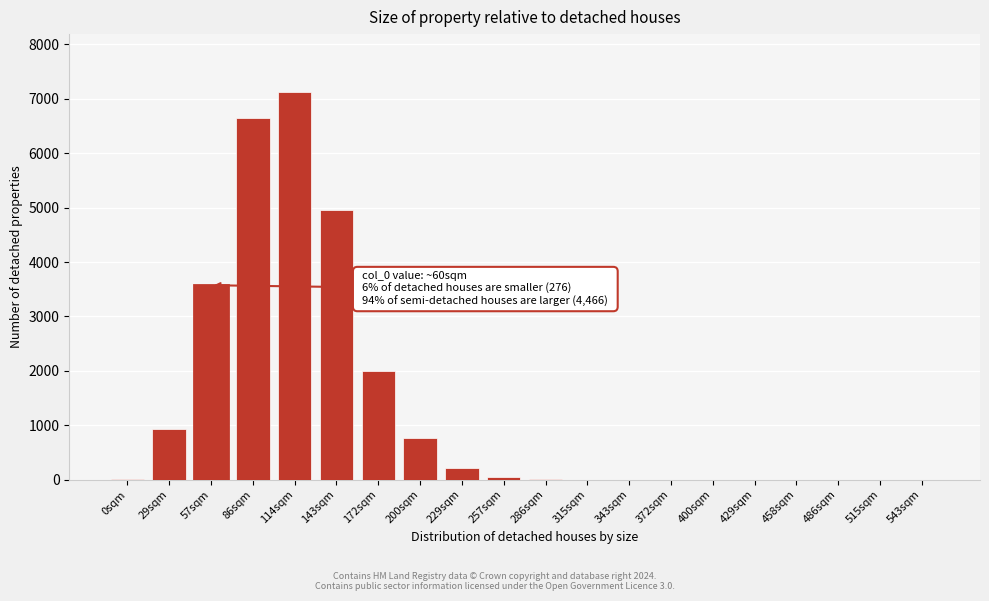

Is it true that the value at 372sqm is 0?

True